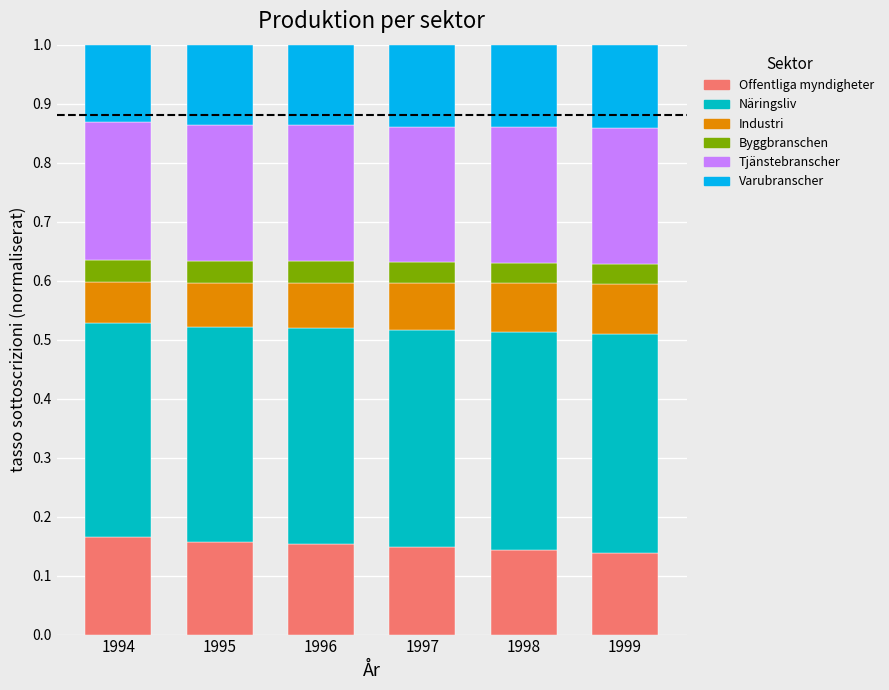

What is the sum of the Offentliga myndigheter values at 1996 and 1999?

0.3